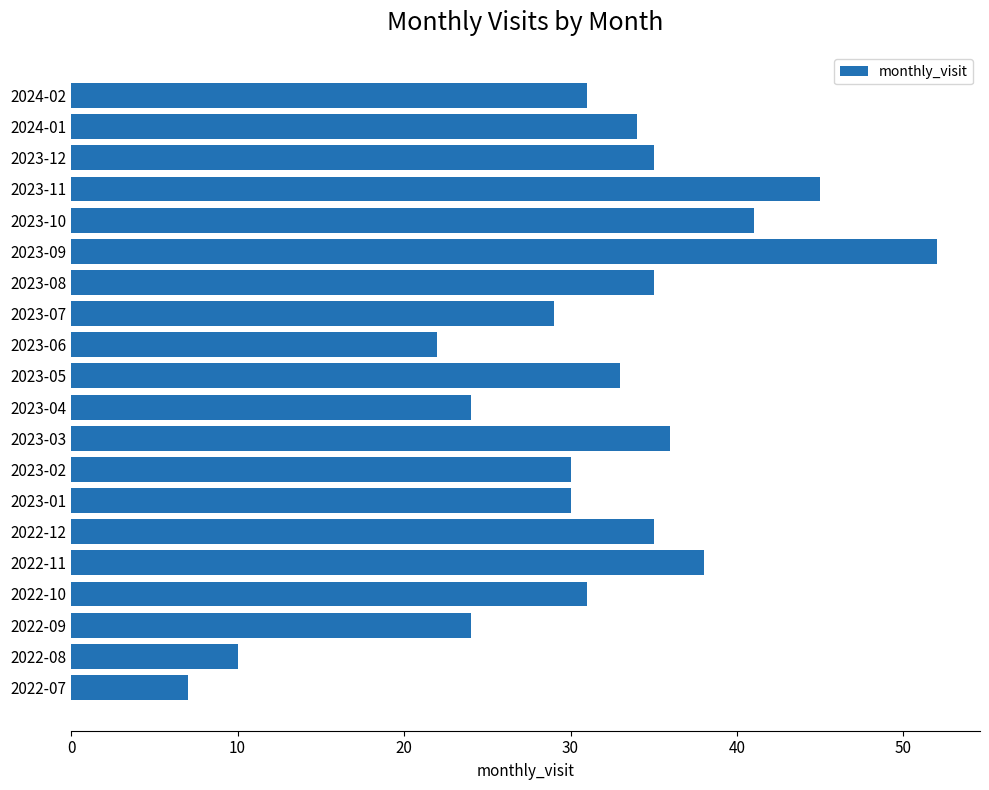

Approximately how many times larger is the value at 2023-11 compared to 2022-12?

1.3